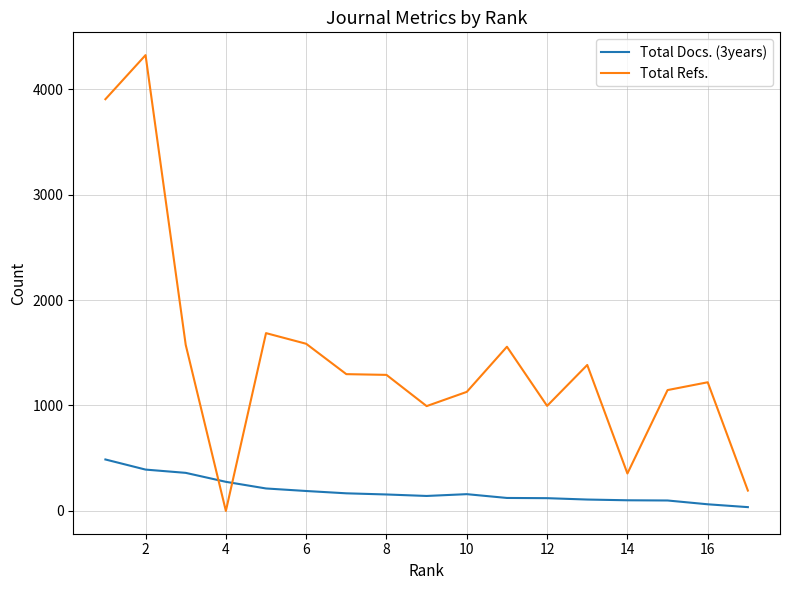

True or false: Total Refs. and Total Docs. (3years) intersect in this chart.

True